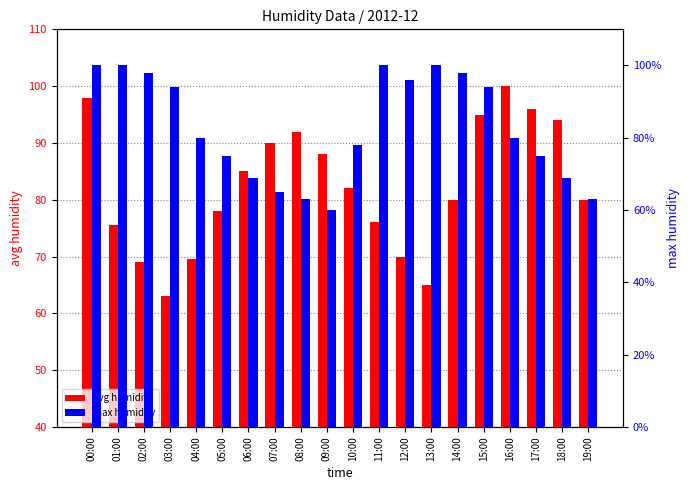

What is the total value across all series at 15:00?

189.0